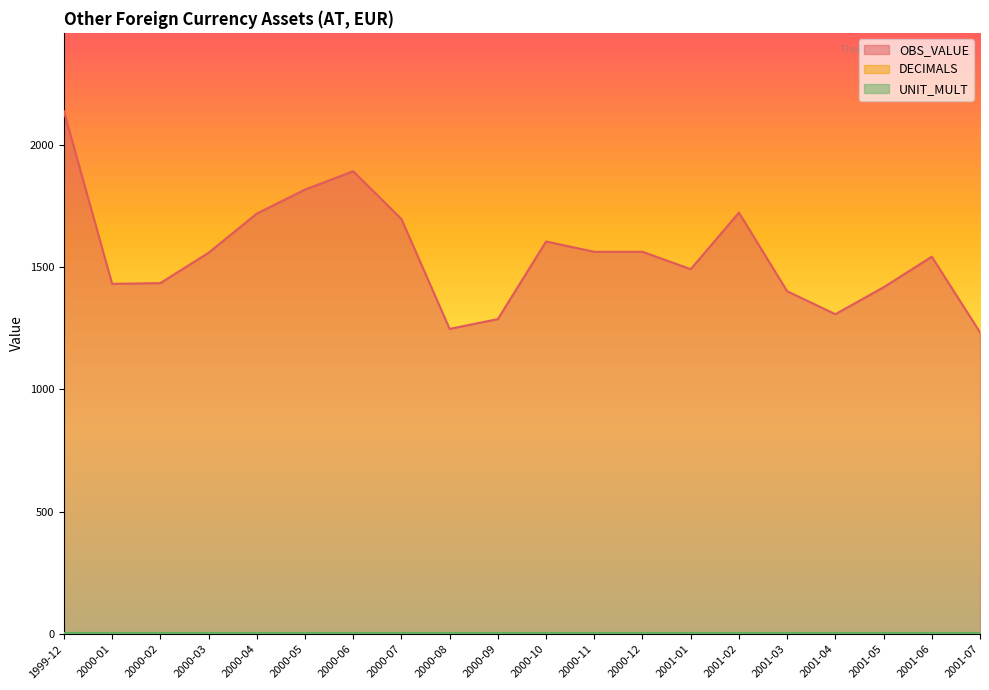

At which label is UNIT_MULT closest to 6?

1999-12